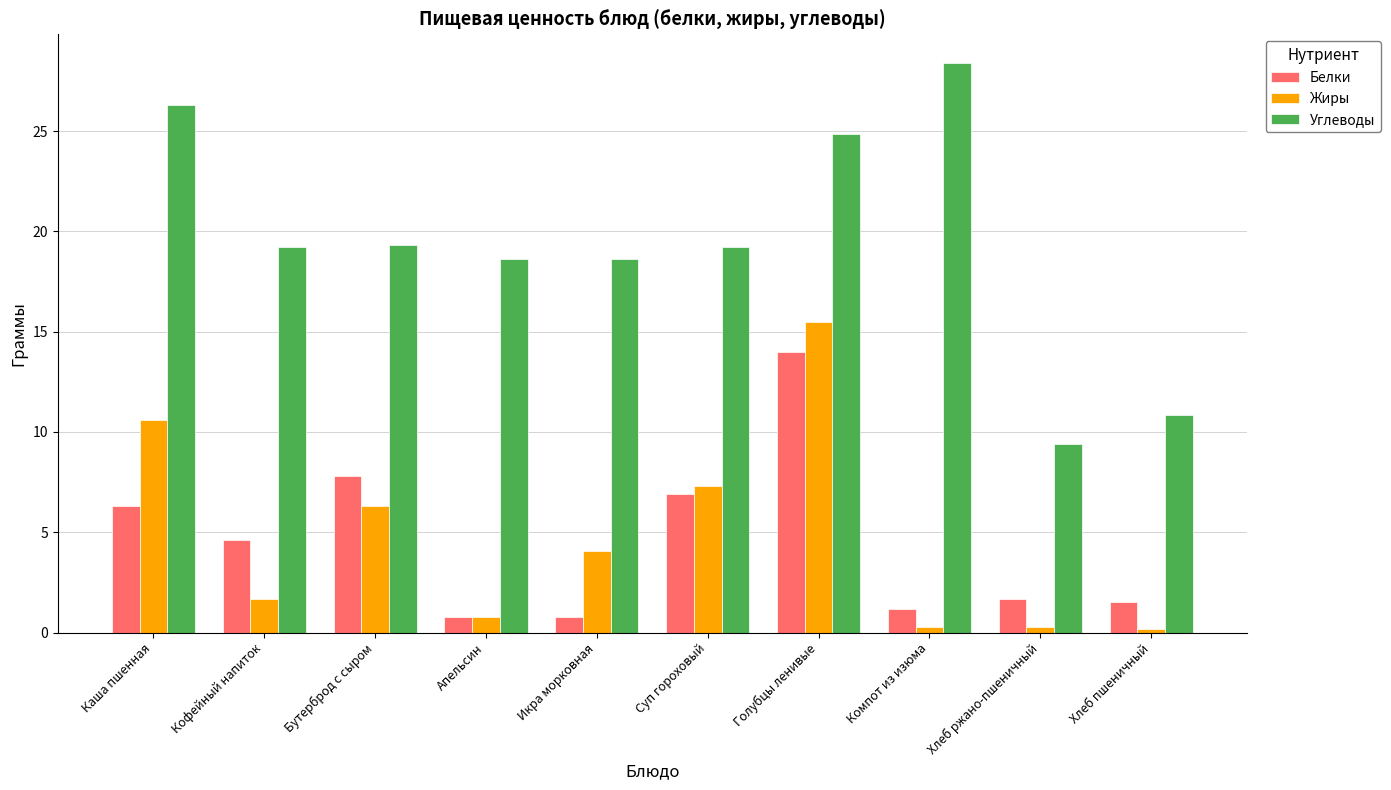

Rank the series at Икра морковная from lowest to highest value.

Белки, Жиры, Углеводы